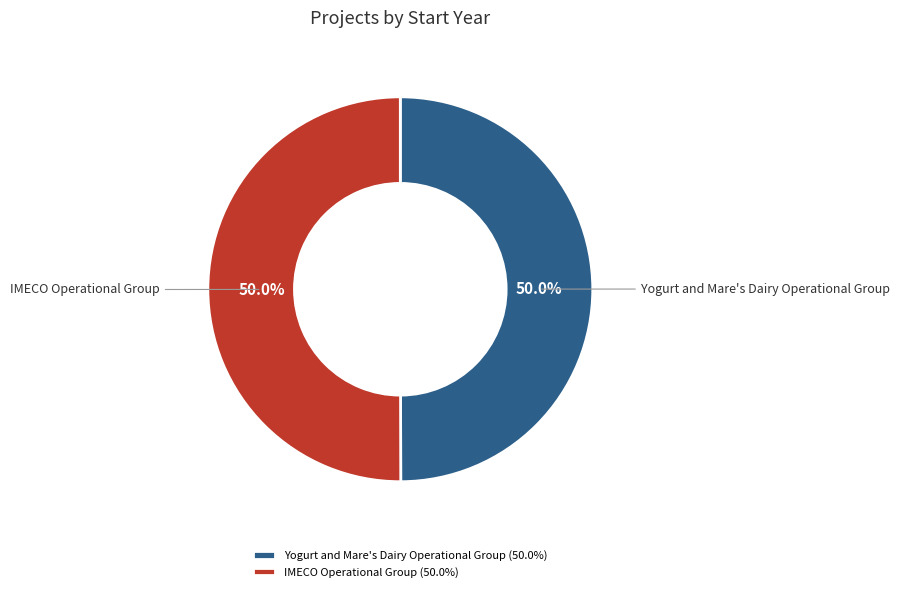

What is the ratio of the value at Yogurt and Mare's Dairy Operational Group to the value at IMECO Operational Group?

1.0